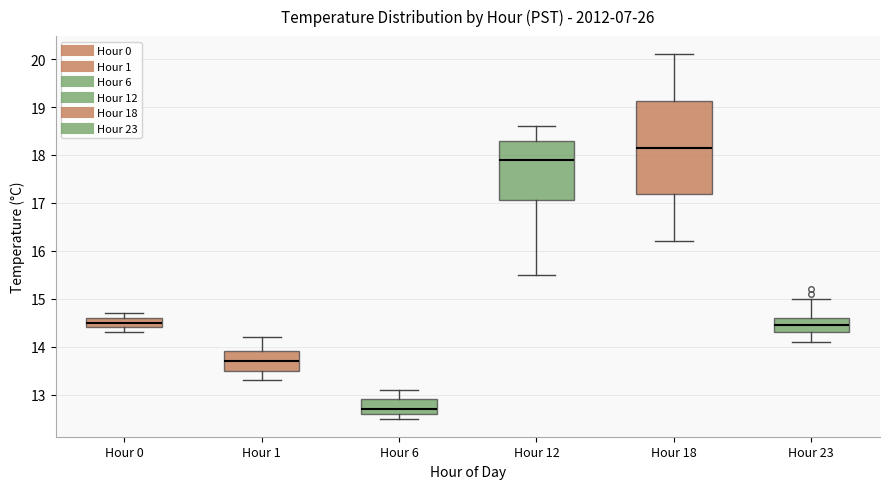

Where does the lower whisker of the box for Hour 23 end on the y-axis? The values are not printed on the chart, so give them approximately, as read against the axis.

14.1